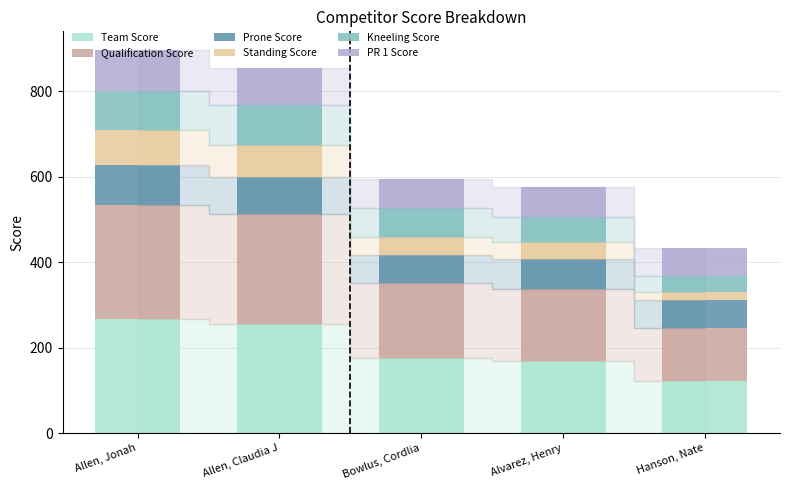

What is the total value across all series at Allen, Jonah?

896